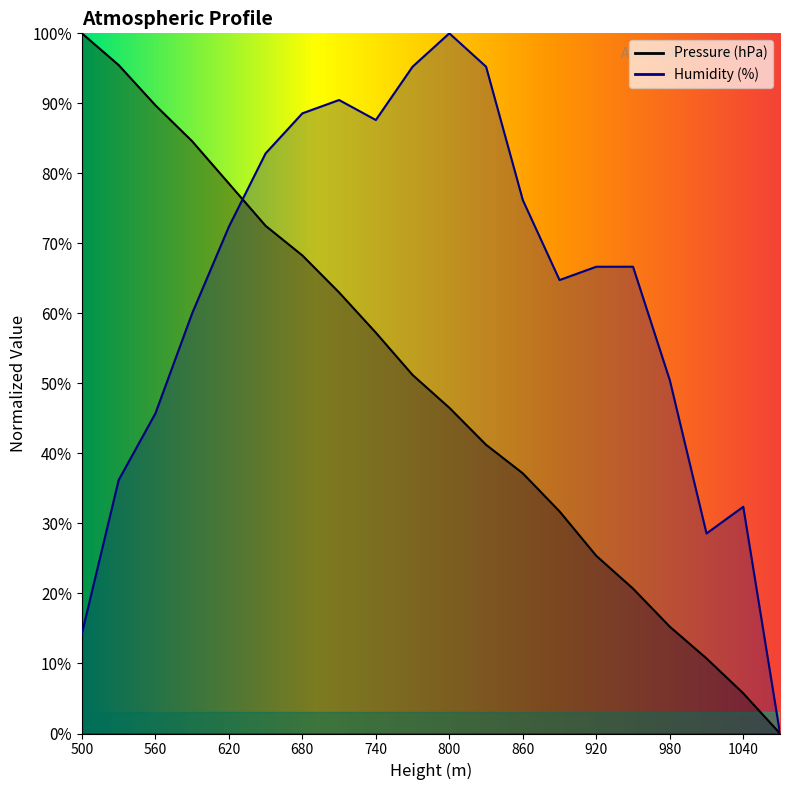

What is the sum of all Pressure (hPa) values?

995.0